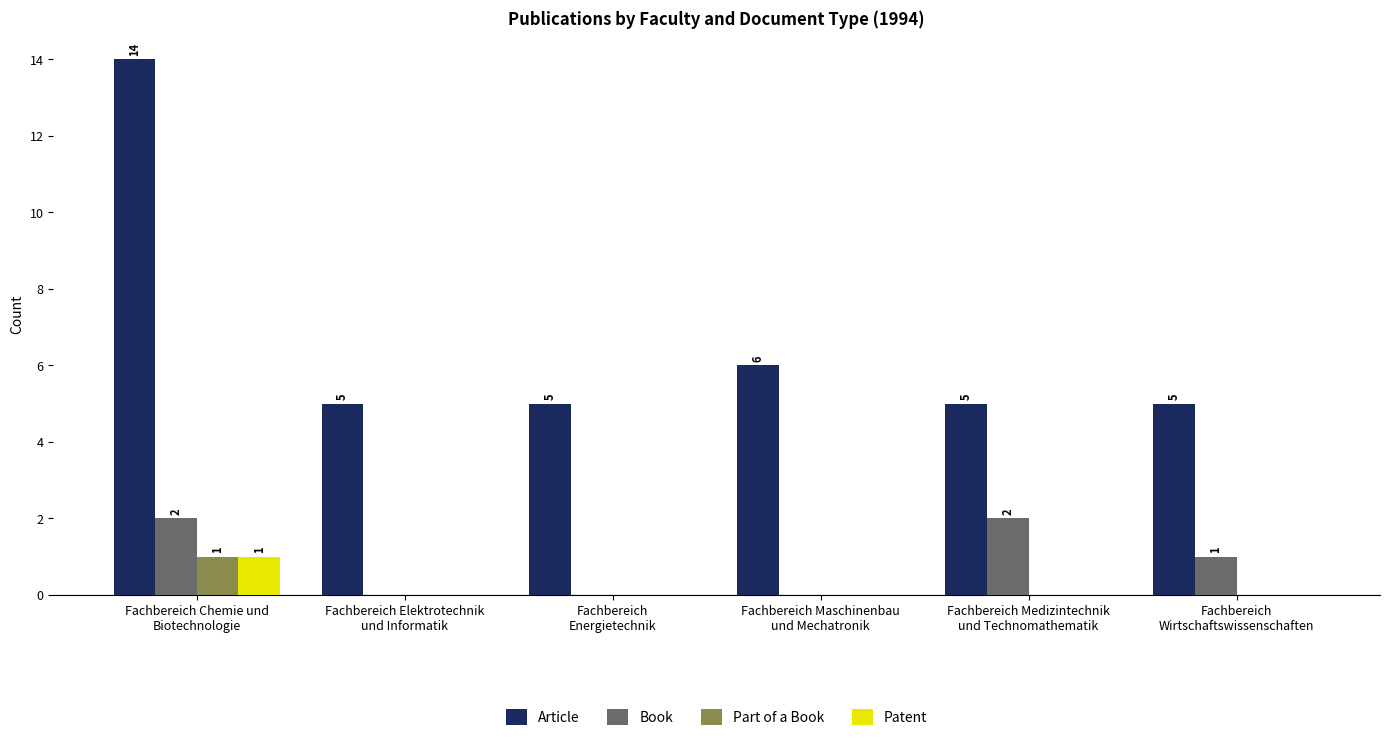

Reading left to right, transcribe all the data shown in this chart.

Article: Fachbereich Chemie und
Biotechnologie=14	Fachbereich Elektrotechnik
und Informatik=5	Fachbereich
Energietechnik=5	Fachbereich Maschinenbau
und Mechatronik=6	Fachbereich Medizintechnik
und Technomathematik=5	Fachbereich
Wirtschaftswissenschaften=5
Book: Fachbereich Chemie und
Biotechnologie=2	Fachbereich Elektrotechnik
und Informatik=0	Fachbereich
Energietechnik=0	Fachbereich Maschinenbau
und Mechatronik=0	Fachbereich Medizintechnik
und Technomathematik=2	Fachbereich
Wirtschaftswissenschaften=1
Part of a Book: Fachbereich Chemie und
Biotechnologie=1	Fachbereich Elektrotechnik
und Informatik=0	Fachbereich
Energietechnik=0	Fachbereich Maschinenbau
und Mechatronik=0	Fachbereich Medizintechnik
und Technomathematik=0	Fachbereich
Wirtschaftswissenschaften=0
Patent: Fachbereich Chemie und
Biotechnologie=1	Fachbereich Elektrotechnik
und Informatik=0	Fachbereich
Energietechnik=0	Fachbereich Maschinenbau
und Mechatronik=0	Fachbereich Medizintechnik
und Technomathematik=0	Fachbereich
Wirtschaftswissenschaften=0